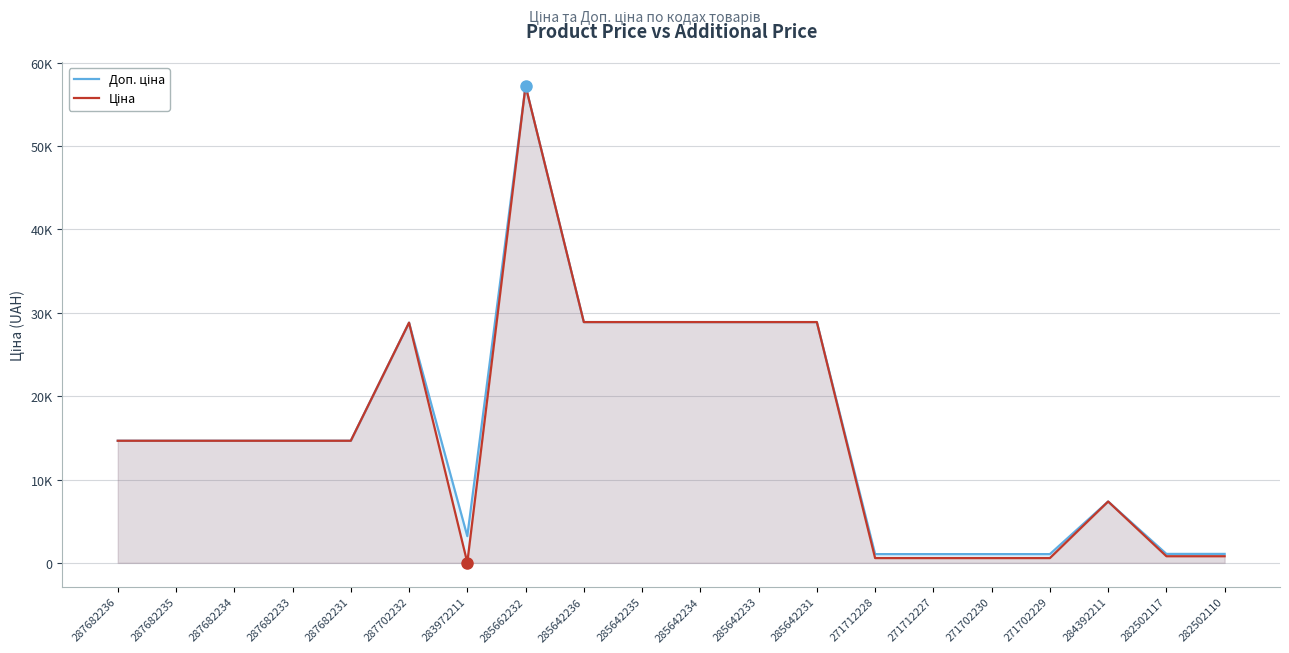

What is the average value of the Доп. ціна series?

16033.2